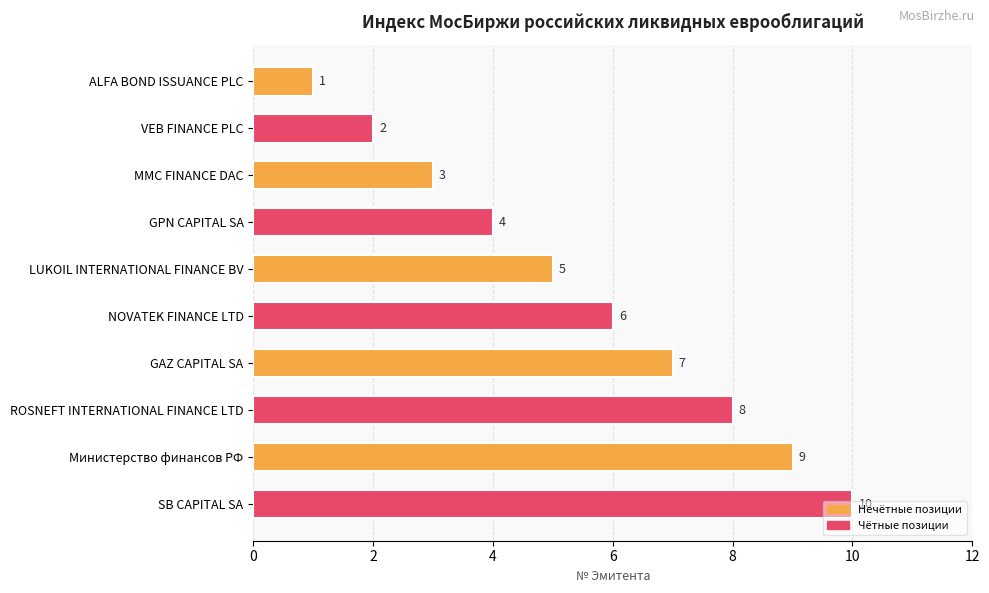

Rank the categories by value from lowest to highest.

ALFA BOND ISSUANCE PLC, VEB FINANCE PLC, MMC FINANCE DAC, GPN CAPITAL SA, LUKOIL INTERNATIONAL FINANCE BV, NOVATEK FINANCE LTD, GAZ CAPITAL SA, ROSNEFT INTERNATIONAL FINANCE LTD, Министерство финансов РФ, SB CAPITAL SA